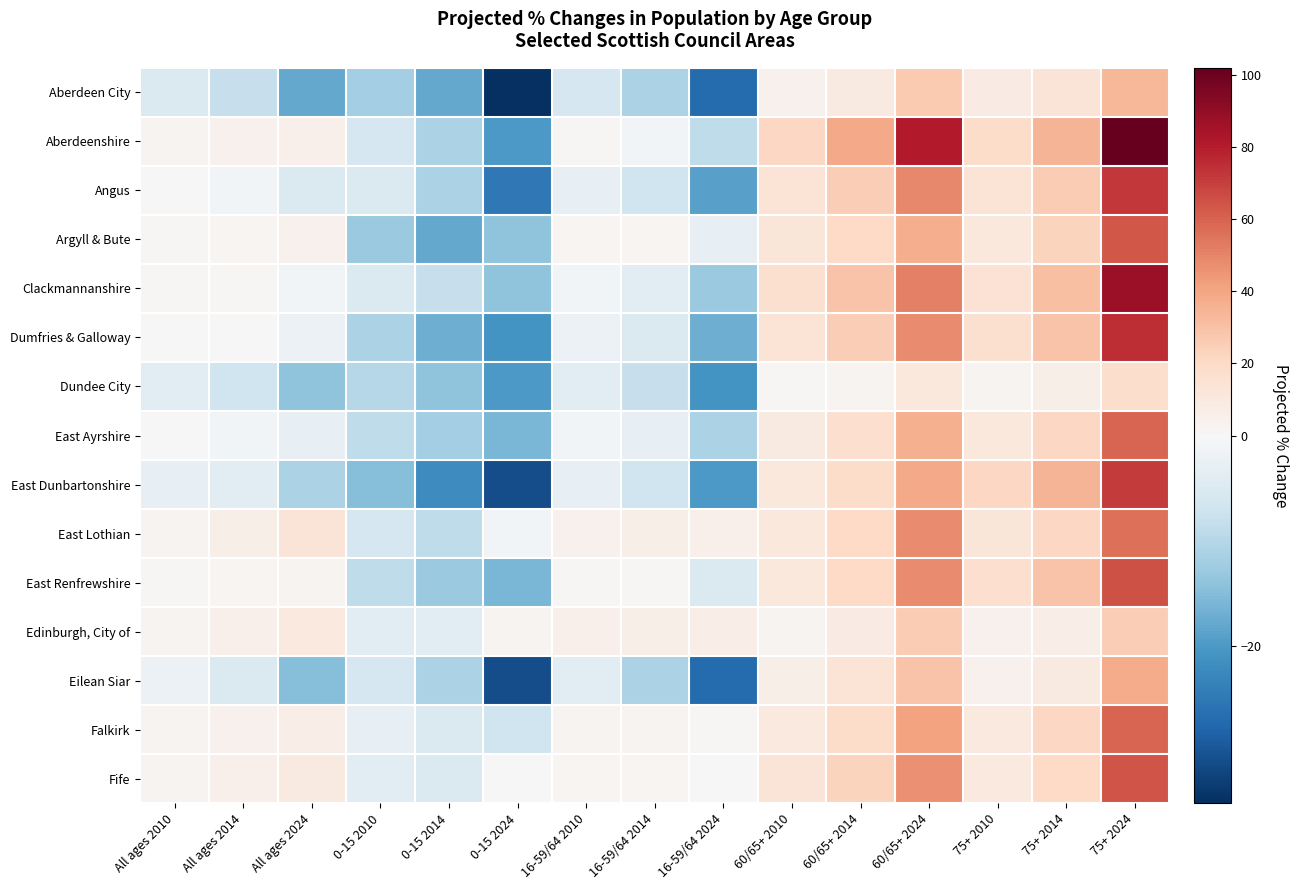

Which series has the largest total across all categories?

Aberdeenshire